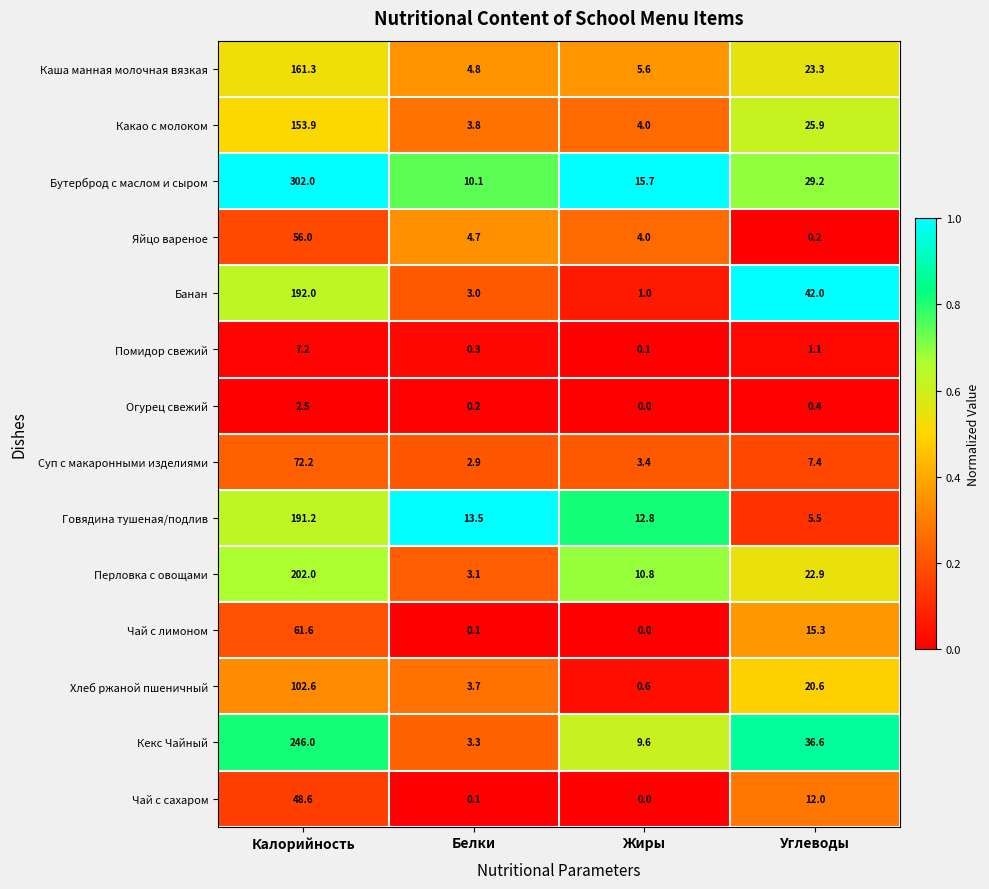

Where does the Чай с сахаром series first go above 12?

Калорийность